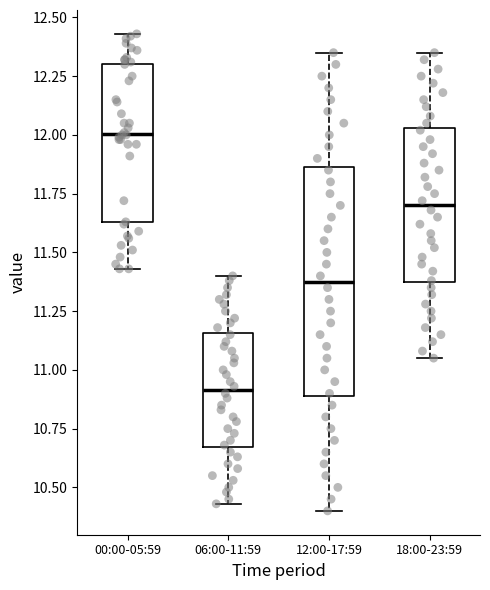

Where does the lower whisker of the box for 00:00-05:59 end on the y-axis? The values are not printed on the chart, so give them approximately, as read against the axis.

11.45